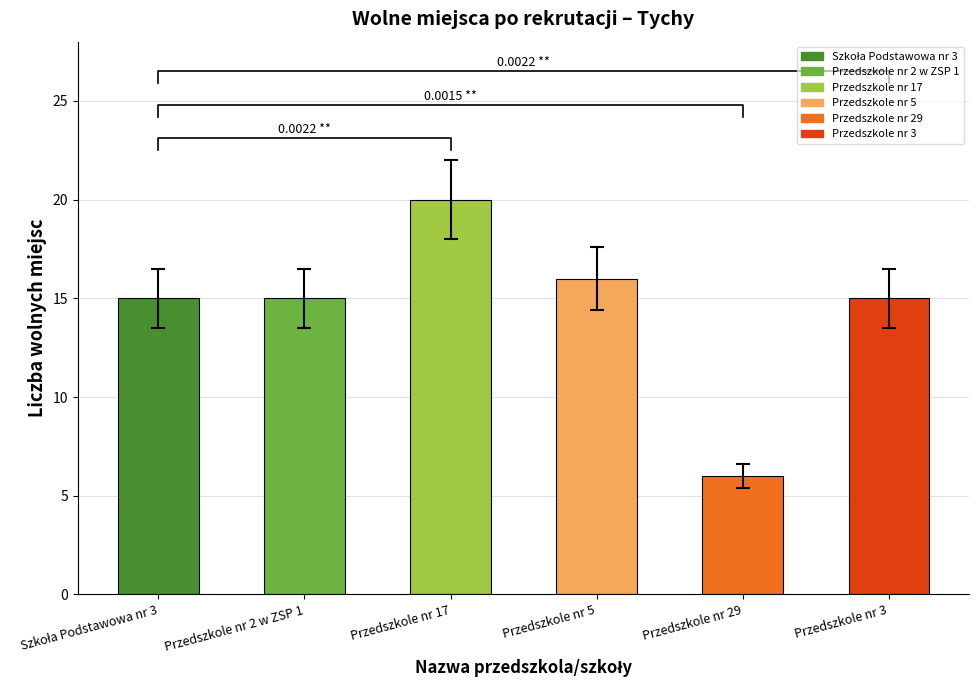

What is the ratio of the value at Szkoła Podstawowa nr 3 to the value at Przedszkole nr 3?

1.0